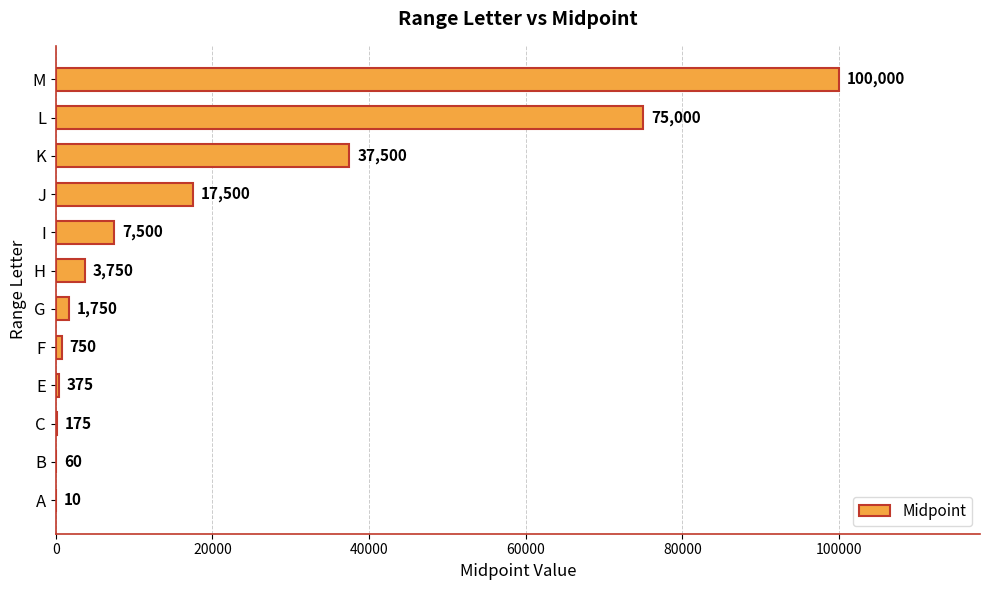

What is the maximum value shown in the chart?

100000